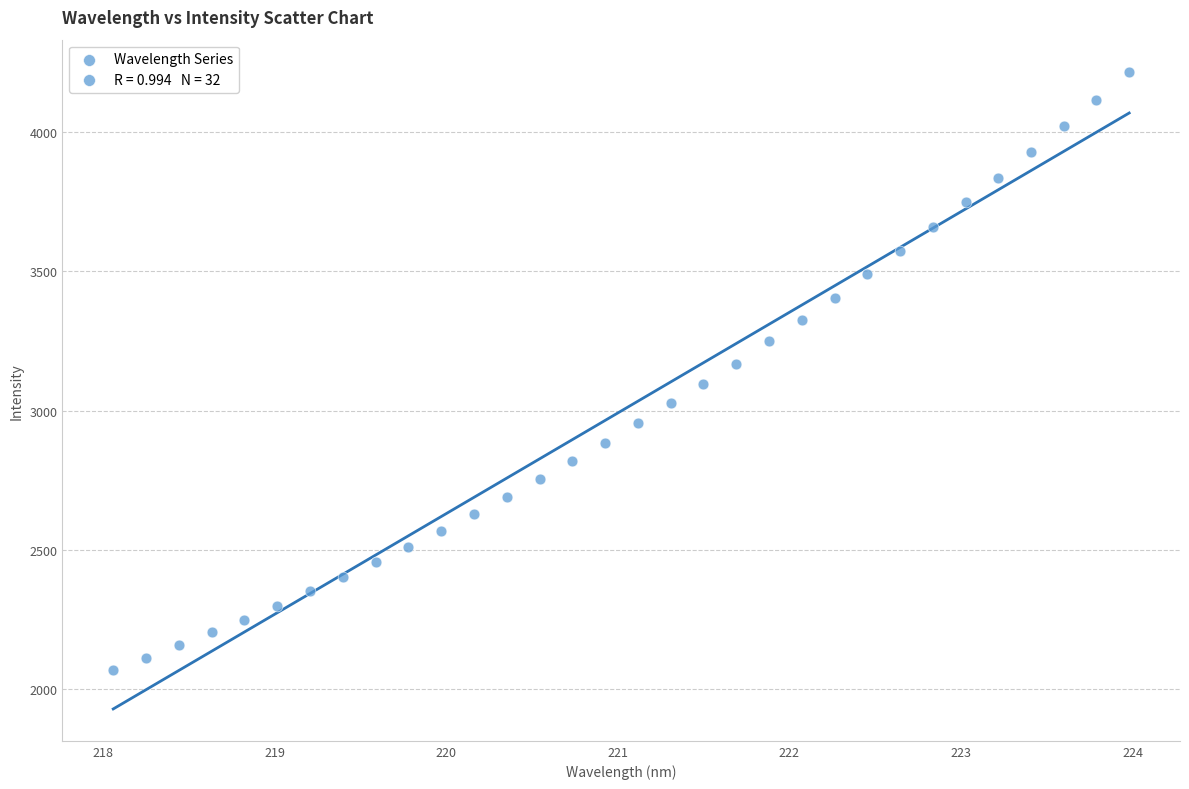

What is the range of Y values (max minus min)?

2146.2